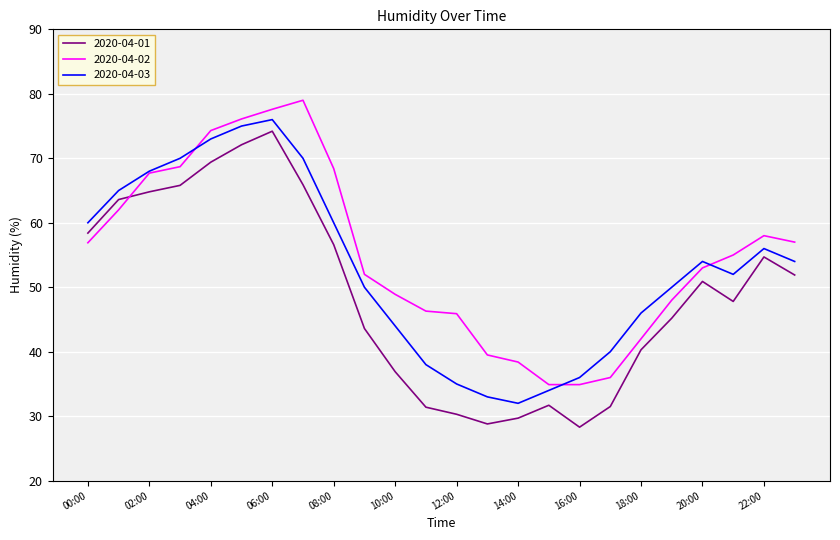

What is the lowest value of the 2020-04-02 series?

34.9